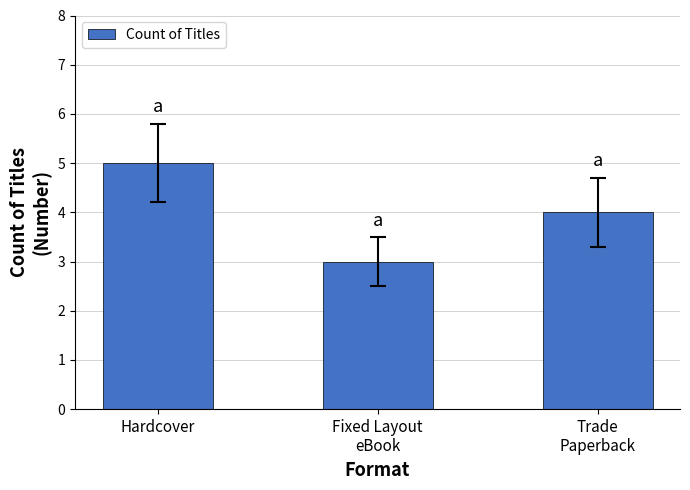

True or false: the data shows 9 at Hardcover.

False